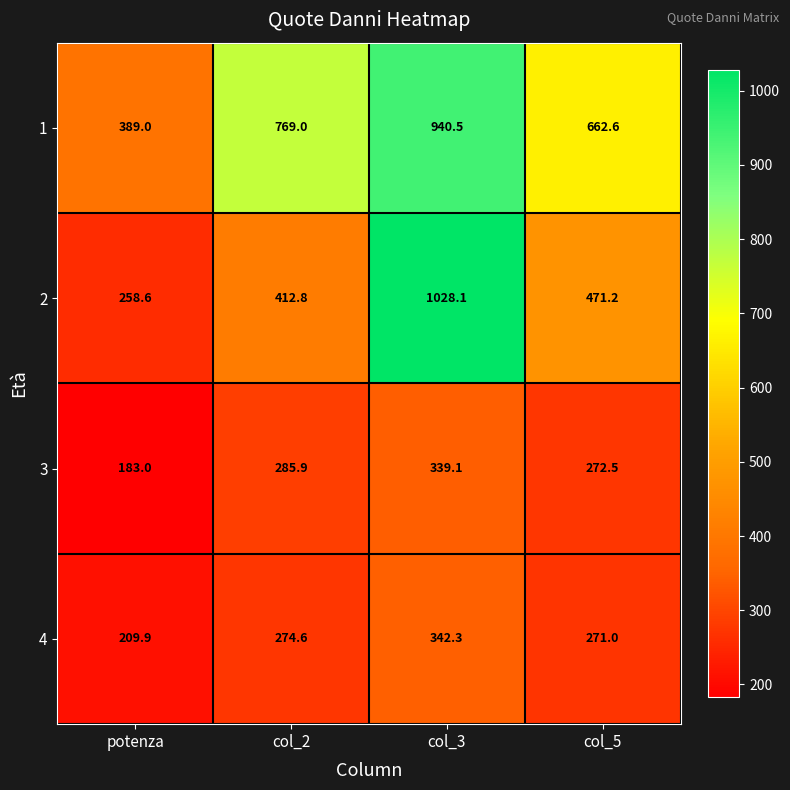

Between col_2 and col_3, which series saw the biggest shift?

2